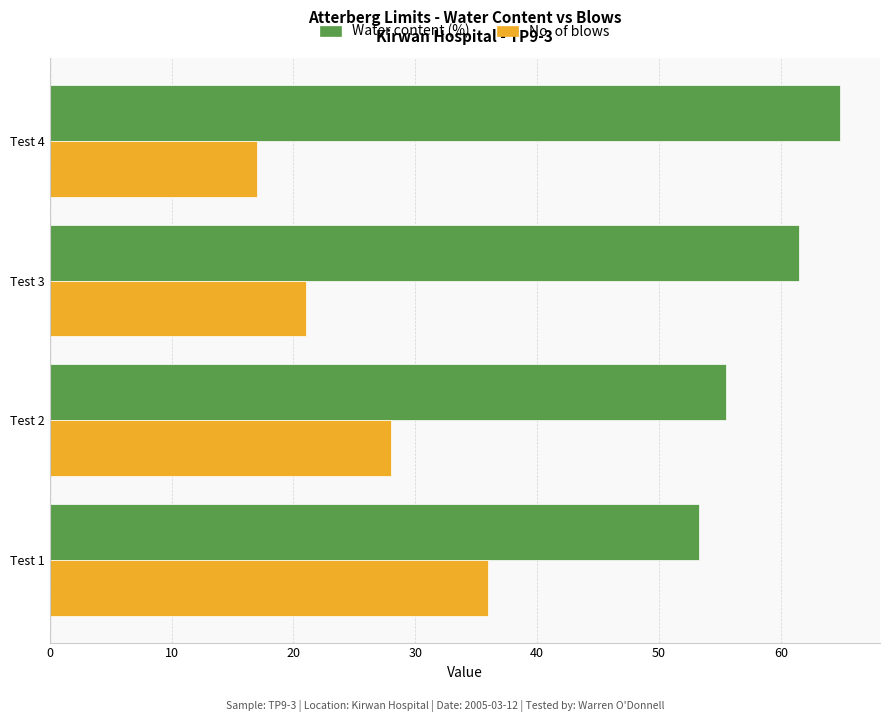

Which series has the largest range (max minus min)?

No. of blows